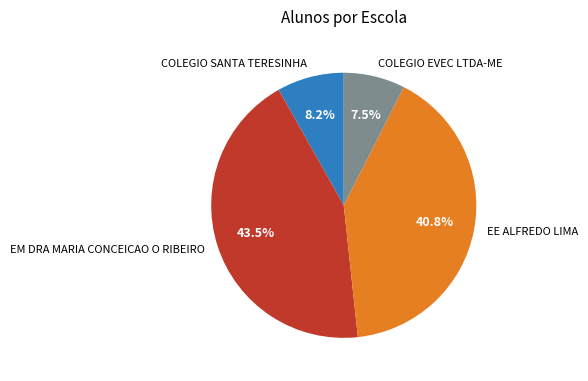

Is it true that COLEGIO SANTA TERESINHA is 2% of the pie?

False